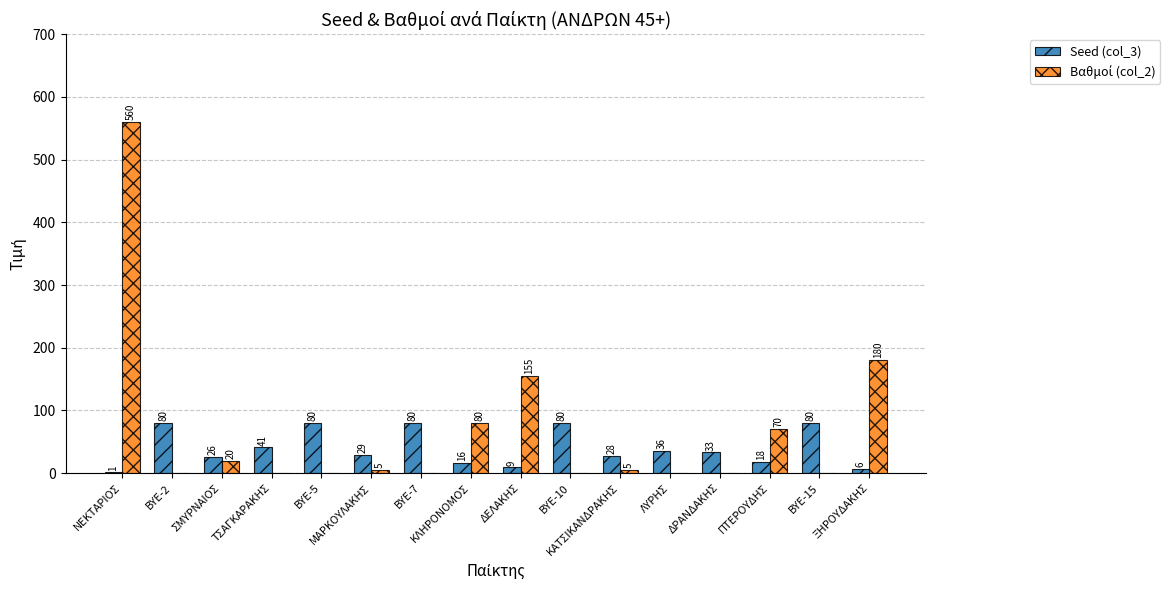

Are the bars horizontal?

No